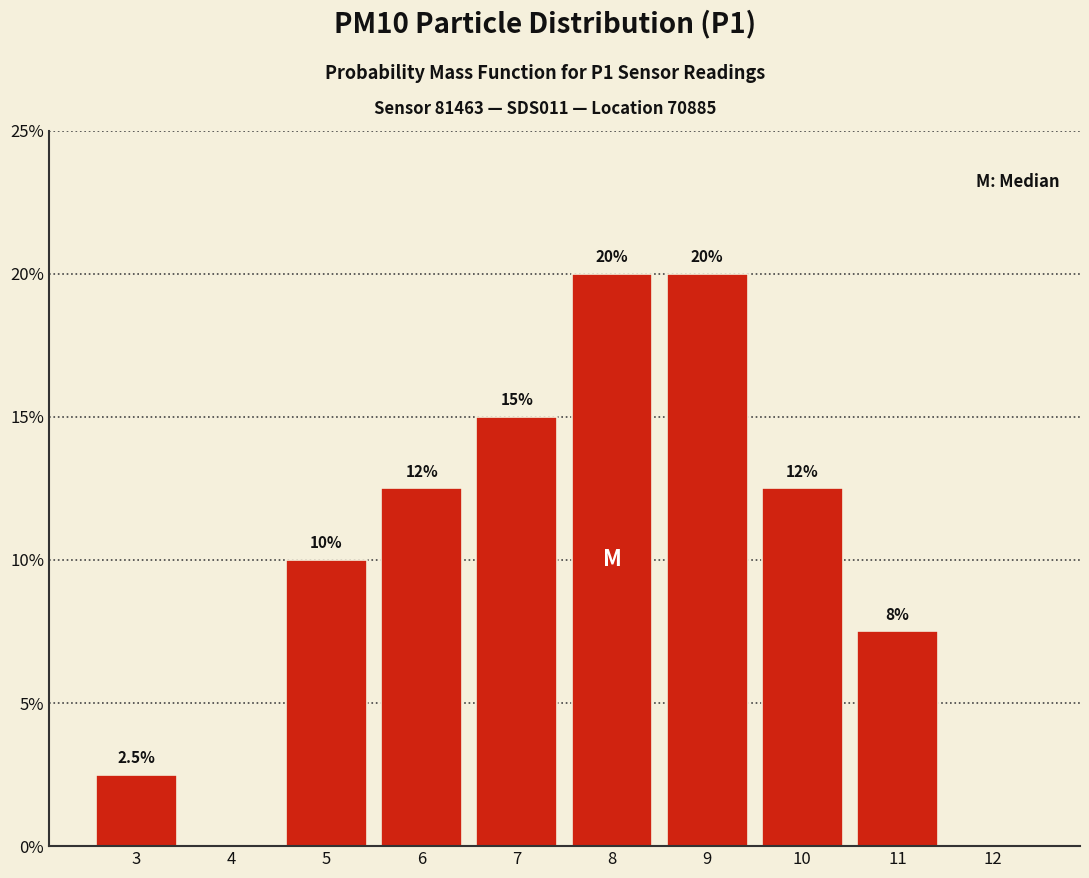

Reading right to left, list all the values displayed in this chart.

12=0.0	11=7.5	10=12.5	9=20.0	8=20.0	7=15.0	6=12.5	5=10.0	4=0.0	3=2.5